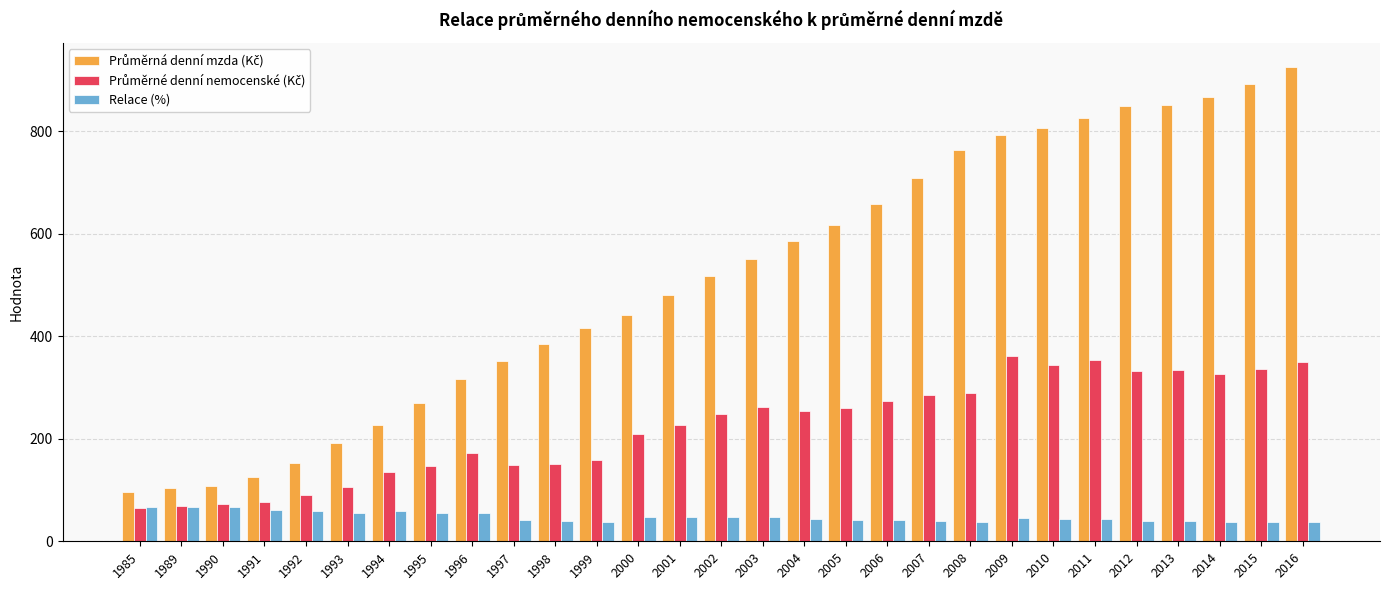

The Relace (%) series shows 59.9 at 1994. True or false?

True